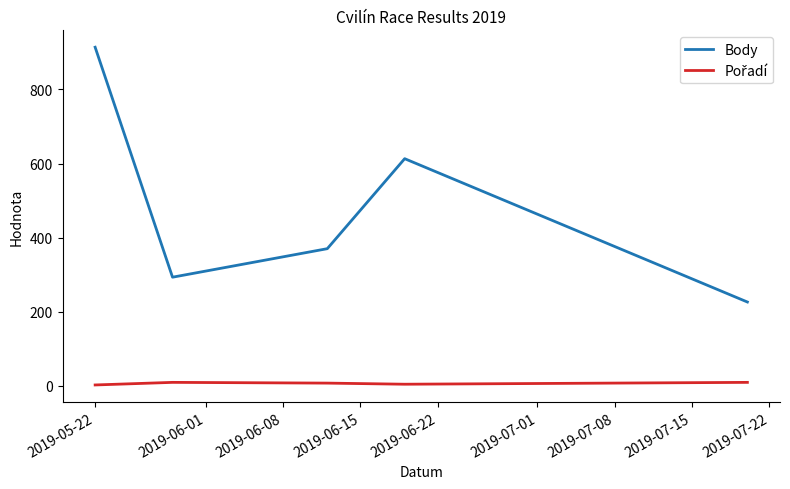

At how many categories does at least one series exceed 553?

2